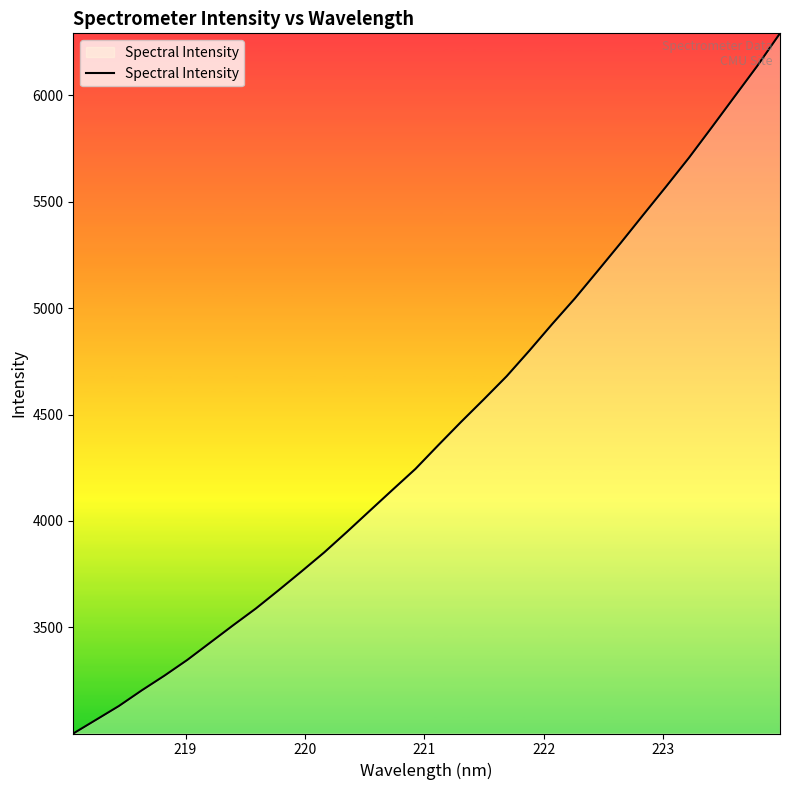

What is the difference between the maximum and minimum values?

3287.6